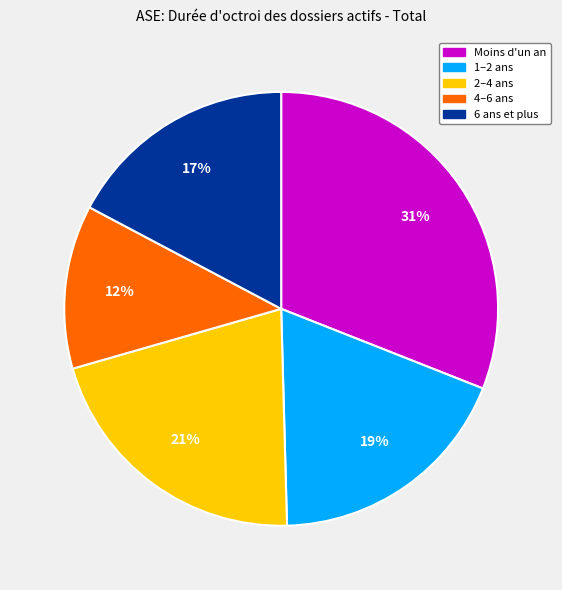

Is there any slice that represents more than half of the pie?

No